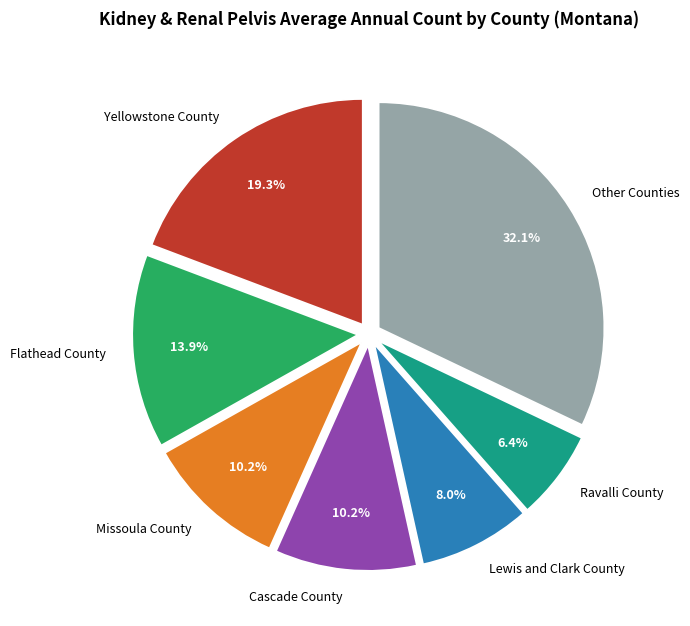

Which slice is the smallest?

Ravalli County